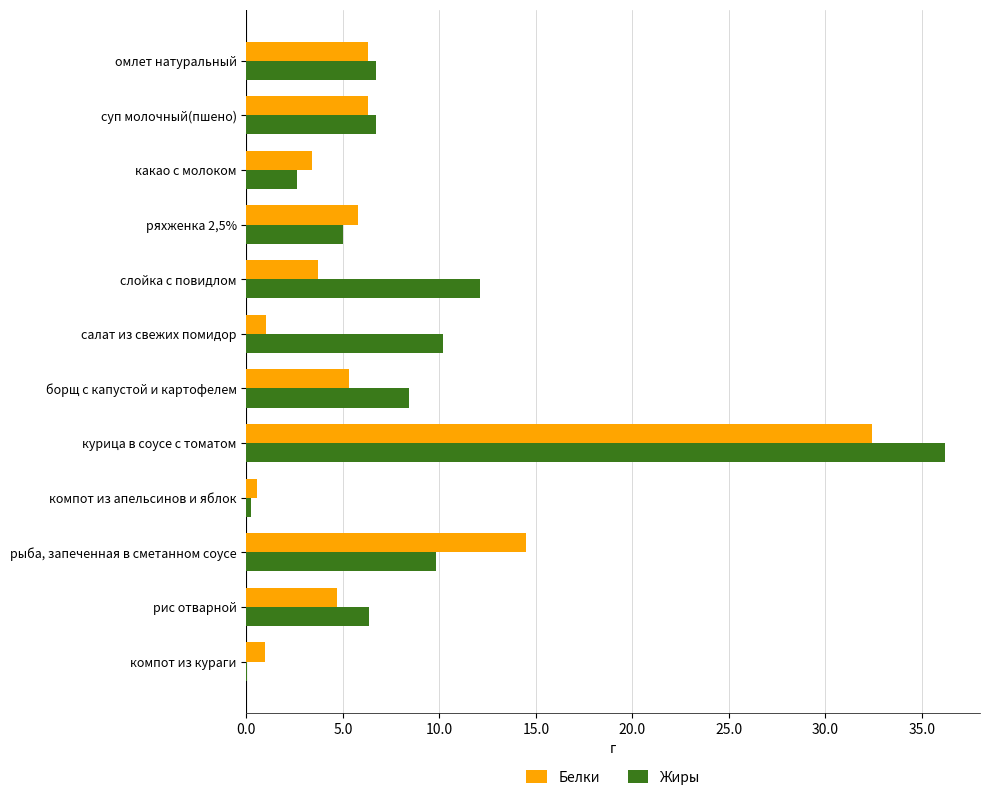

What is the greatest value displayed?

36.2